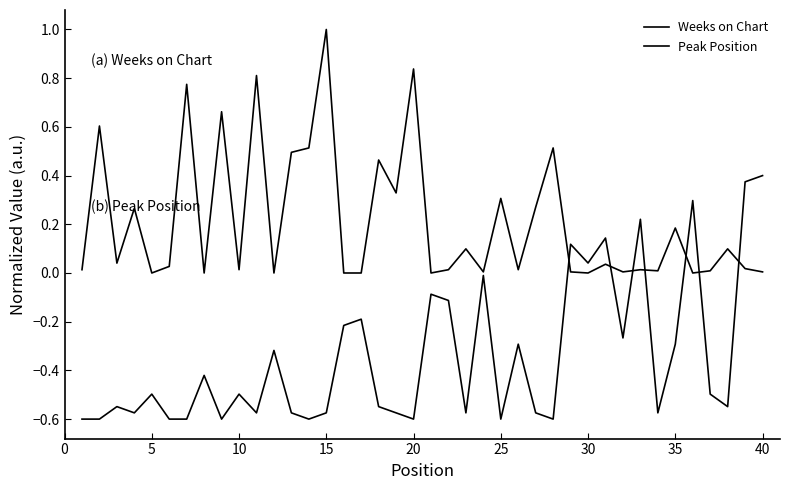

How many distinct data groups are displayed?

2